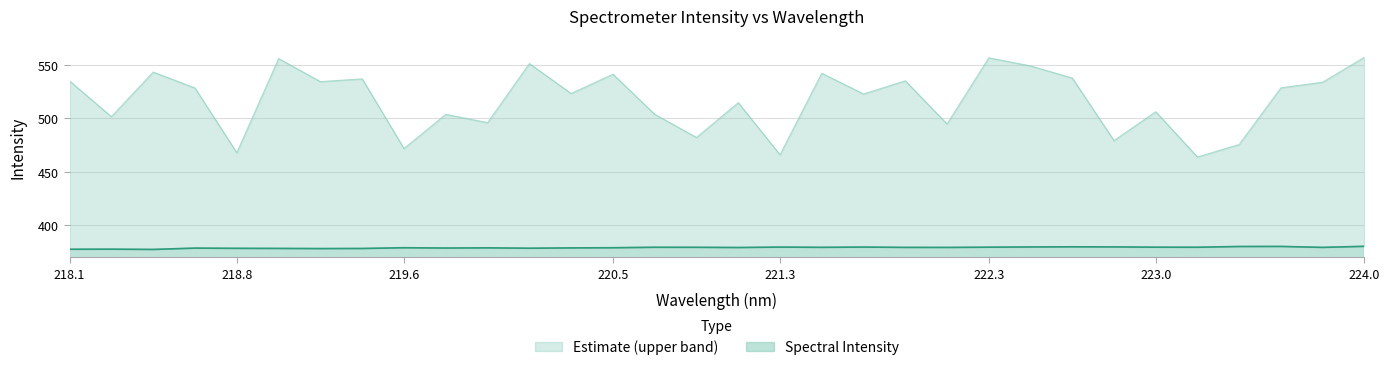

Which category has the lowest value across all series?

218.442